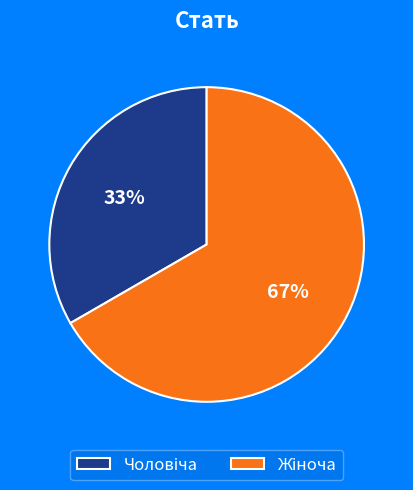

Does any single category account for the majority?

Yes